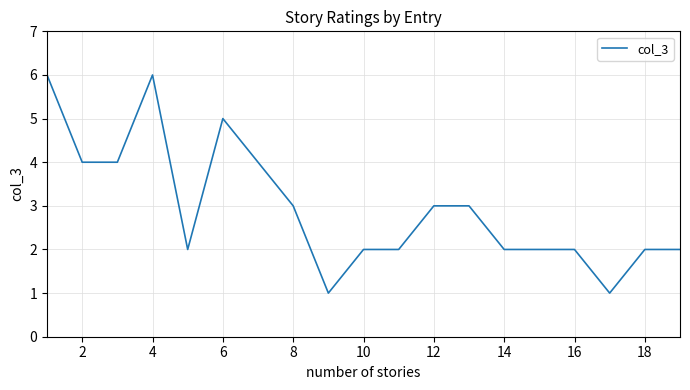

What is the smallest value displayed?

1